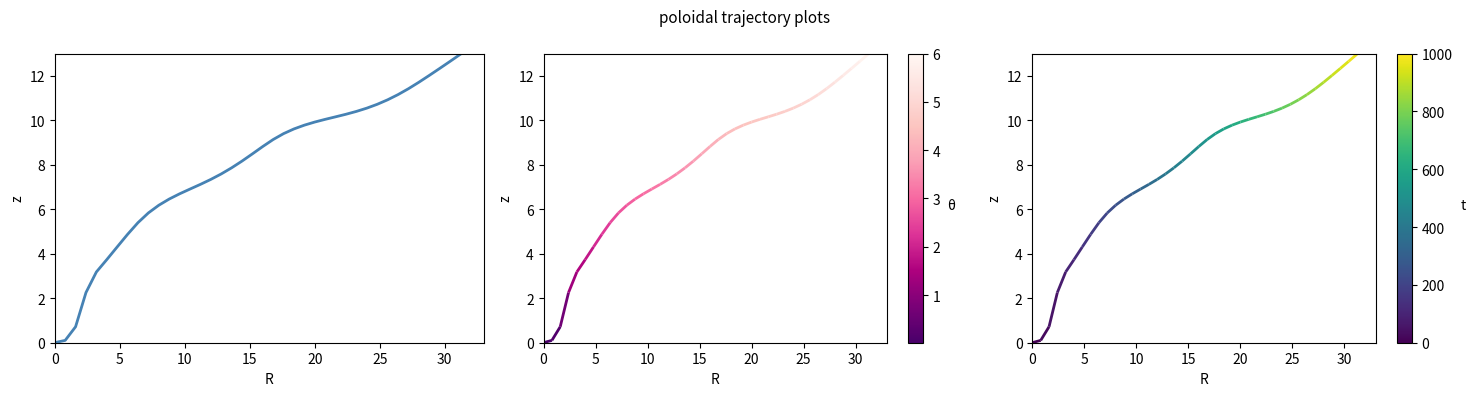

What is the greatest value displayed?

13.0